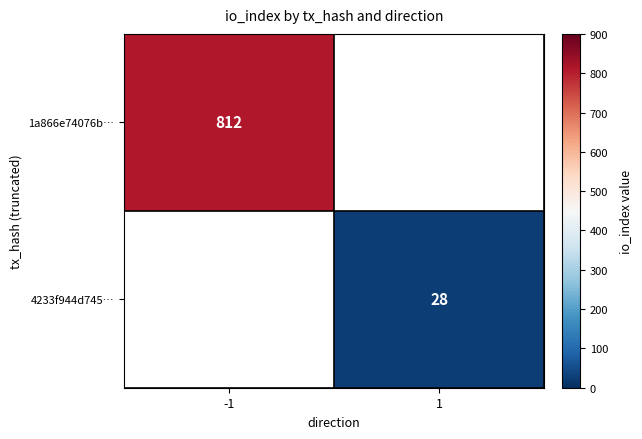

The value of 4233f944d745… at 1 is 28. True or false?

True